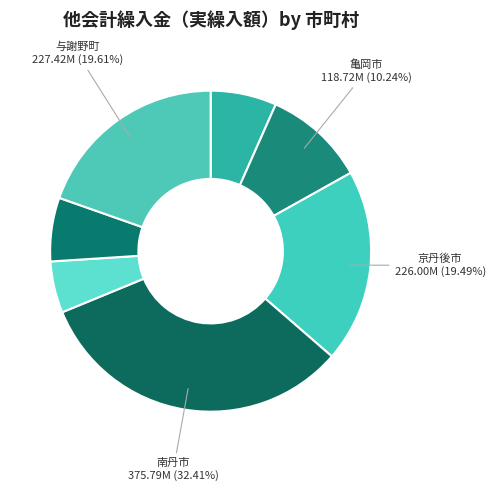

Count the number of slices in the pie.

7